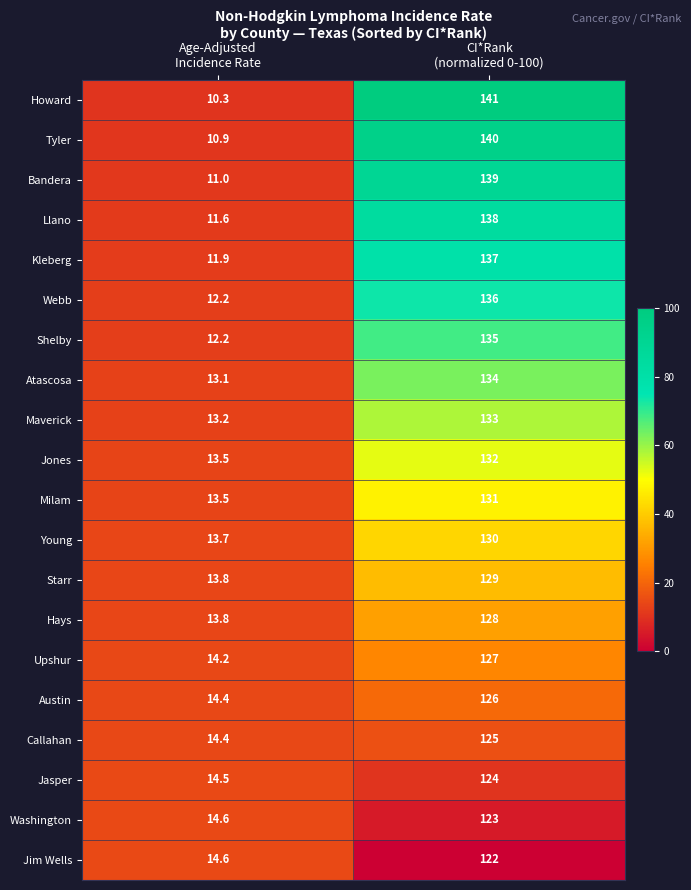

What is the average value of the Bandera series?

75.0